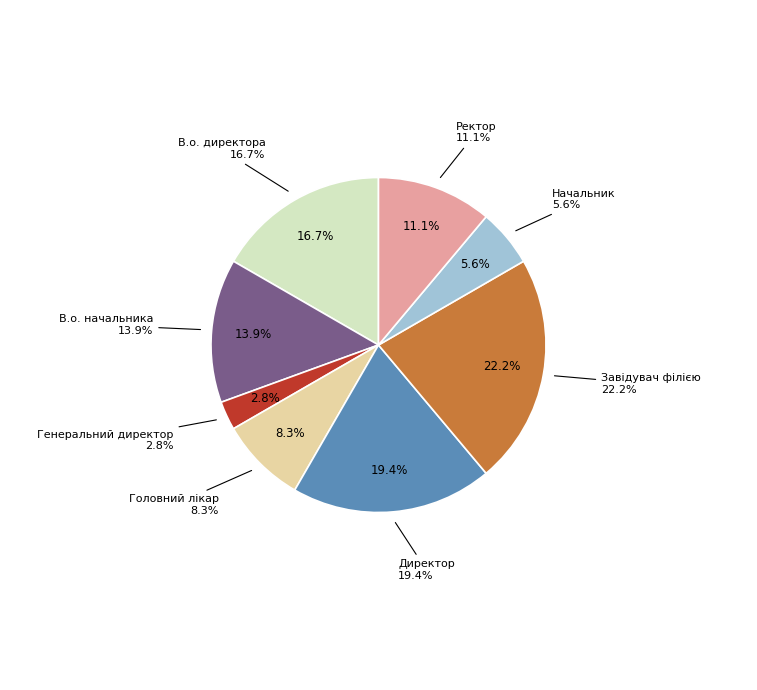

The В.о. начальника slice represents 29% of the pie. True or false?

False